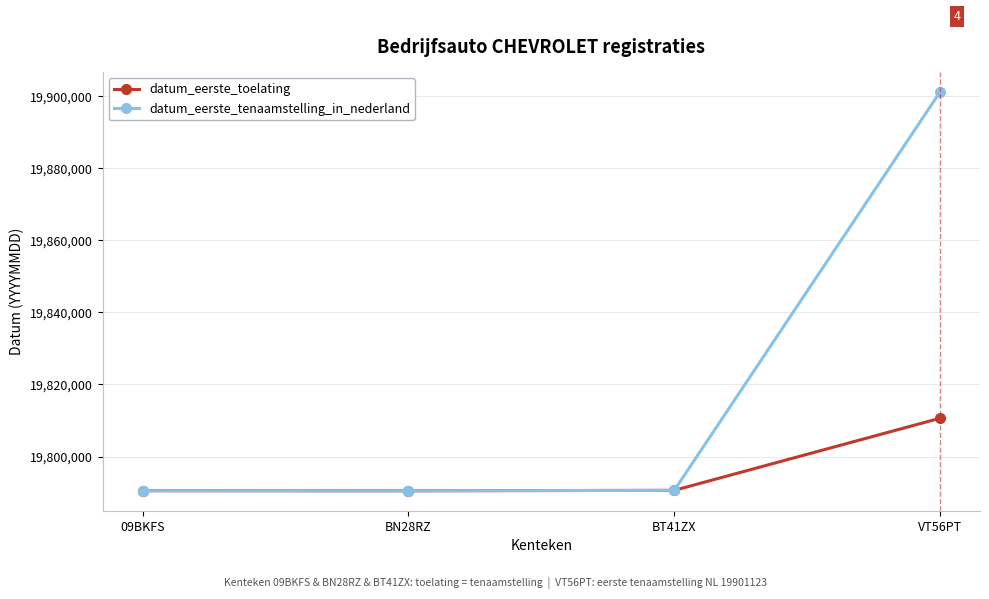

How many series are shown in this chart?

2